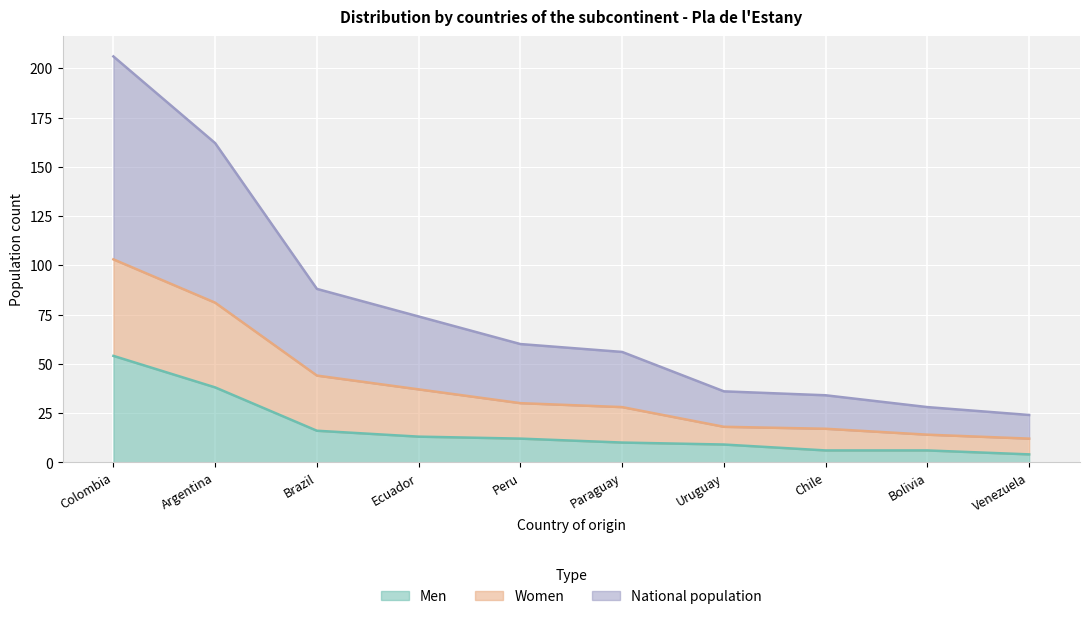

What is the spread (max minus min) of values at Uruguay?

27